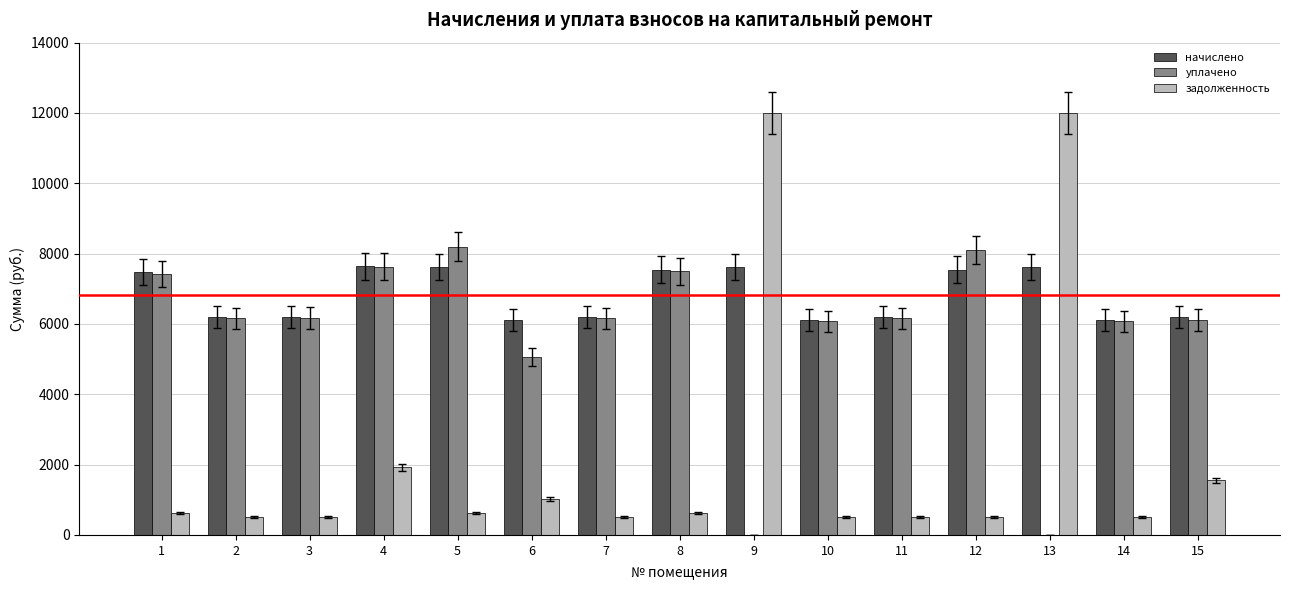

What is the sum of all уплачено values?

86802.4